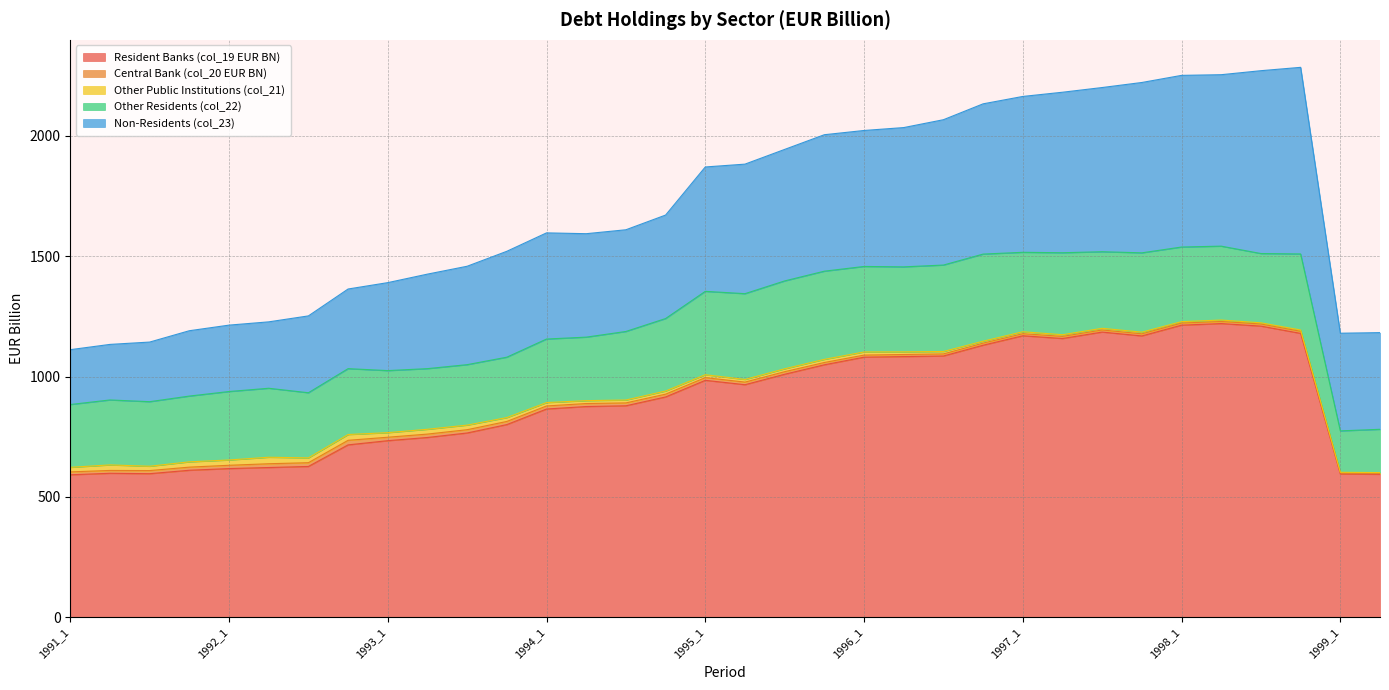

Reading left to right, transcribe all the data shown in this chart.

Resident Banks (col_19 EUR BN): 1991_1=592.2	1991_2=598.4	1991_3=596.8	1991_4=611.0	1992_1=618.0	1992_2=622.4	1992_3=626.8	1992_4=716.5	1993_1=733.9	1993_2=747.2	1993_3=765.9	1993_4=800.8	1994_1=865.5	1994_2=875.8	1994_3=878.9	1994_4=915.6	1995_1=984.7	1995_2=966.5	1995_3=1010.0	1995_4=1049.3	1996_1=1080.9	1996_2=1083.3	1996_3=1085.8	1996_4=1130.6	1997_1=1169.8	1997_2=1158.5	1997_3=1185.2	1997_4=1169.2	1998_1=1213.9	1998_2=1220.5	1998_3=1210.0	1998_4=1179.7	1999_1=595.6	1999_2=594.3
Central Bank (col_20 EUR BN): 1991_1=12.0	1991_2=11.8	1991_3=12.9	1991_4=13.0	1992_1=13.7	1992_2=15.7	1992_3=15.6	1992_4=19.0	1993_1=14.4	1993_2=14.1	1993_3=13.7	1993_4=13.1	1994_1=12.7	1994_2=12.5	1994_3=12.0	1994_4=11.6	1995_1=11.2	1995_2=10.8	1995_3=10.6	1995_4=9.5	1996_1=8.7	1996_2=8.7	1996_3=8.7	1996_4=8.7	1997_1=8.7	1997_2=8.7	1997_3=8.7	1997_4=8.7	1998_1=8.7	1998_2=8.7	1998_3=8.7	1998_4=8.7	1999_1=4.4	1999_2=4.4
Other Public Institutions (col_21): 1991_1=19.0	1991_2=23.0	1991_3=18.0	1991_4=22.0	1992_1=22.0	1992_2=27.0	1992_3=20.0	1992_4=24.0	1993_1=19.0	1993_2=20.0	1993_3=19.0	1993_4=16.0	1994_1=14.0	1994_2=12.0	1994_3=12.0	1994_4=13.0	1995_1=12.0	1995_2=11.0	1995_3=12.0	1995_4=13.0	1996_1=13.0	1996_2=11.0	1996_3=10.0	1996_4=8.0	1997_1=8.0	1997_2=7.0	1997_3=7.0	1997_4=7.0	1998_1=6.0	1998_2=6.0	1998_3=5.0	1998_4=5.5	1999_1=2.6	1999_2=2.6
Other Residents (col_22): 1991_1=260.9	1991_2=269.9	1991_3=268.2	1991_4=273.3	1992_1=284.4	1992_2=286.6	1992_3=270.6	1992_4=273.7	1993_1=257.8	1993_2=251.9	1993_3=251.2	1993_4=250.9	1994_1=264.0	1994_2=263.9	1994_3=284.8	1994_4=301.2	1995_1=346.4	1995_2=356.4	1995_3=365.1	1995_4=366.4	1996_1=355.2	1996_2=353.2	1996_3=359.1	1996_4=361.9	1997_1=330.1	1997_2=340.6	1997_3=318.2	1997_4=329.5	1998_1=310.0	1998_2=307.0	1998_3=287.8	1998_4=315.9	1999_1=172.0	1999_2=179.9
Non-Residents (col_23): 1991_1=227.9	1991_2=230.8	1991_3=247.7	1991_4=271.5	1992_1=275.9	1992_2=275.9	1992_3=319.3	1992_4=330.9	1993_1=365.5	1993_2=392.7	1993_3=408.9	1993_4=440.0	1994_1=441.1	1994_2=429.8	1994_3=422.6	1994_4=429.9	1995_1=516.8	1995_2=538.2	1995_3=546.4	1995_4=567.0	1996_1=565.0	1996_2=578.7	1996_3=603.9	1996_4=624.3	1997_1=647.6	1997_2=666.9	1997_3=682.2	1997_4=707.8	1998_1=713.2	1998_2=712.4	1998_3=759.7	1998_4=775.3	1999_1=405.8	1999_2=401.7